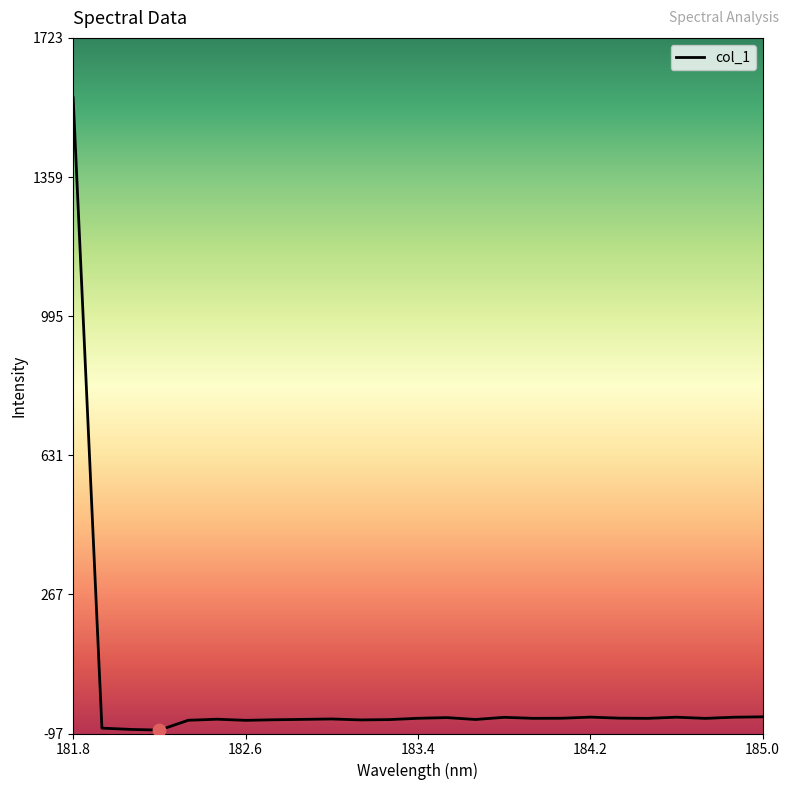

What is the difference between the maximum and minimum values?

1654.7